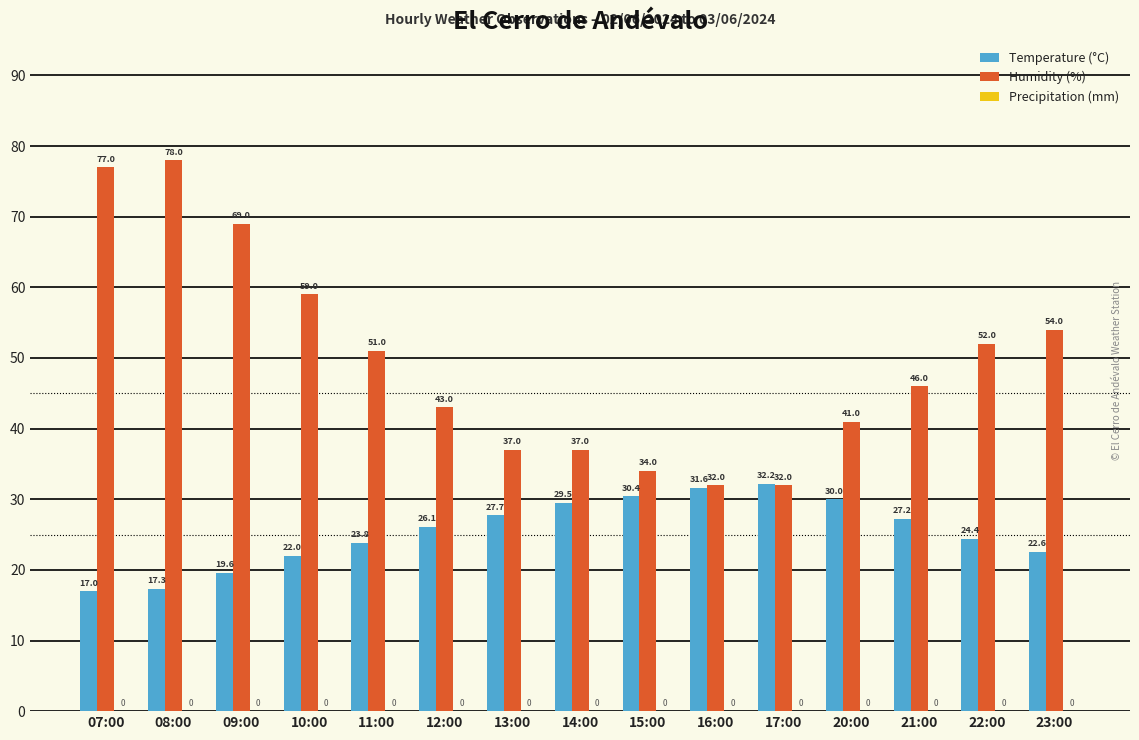

What is the spread (max minus min) of values at 15:00?

3.6